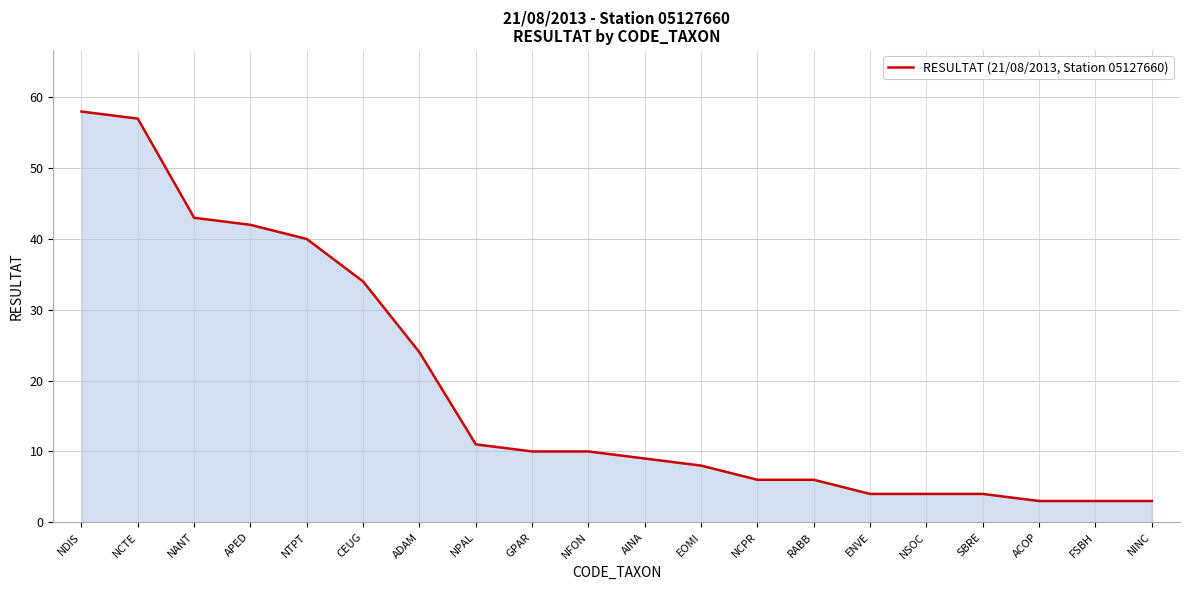

What position from the right is SBRE?

4